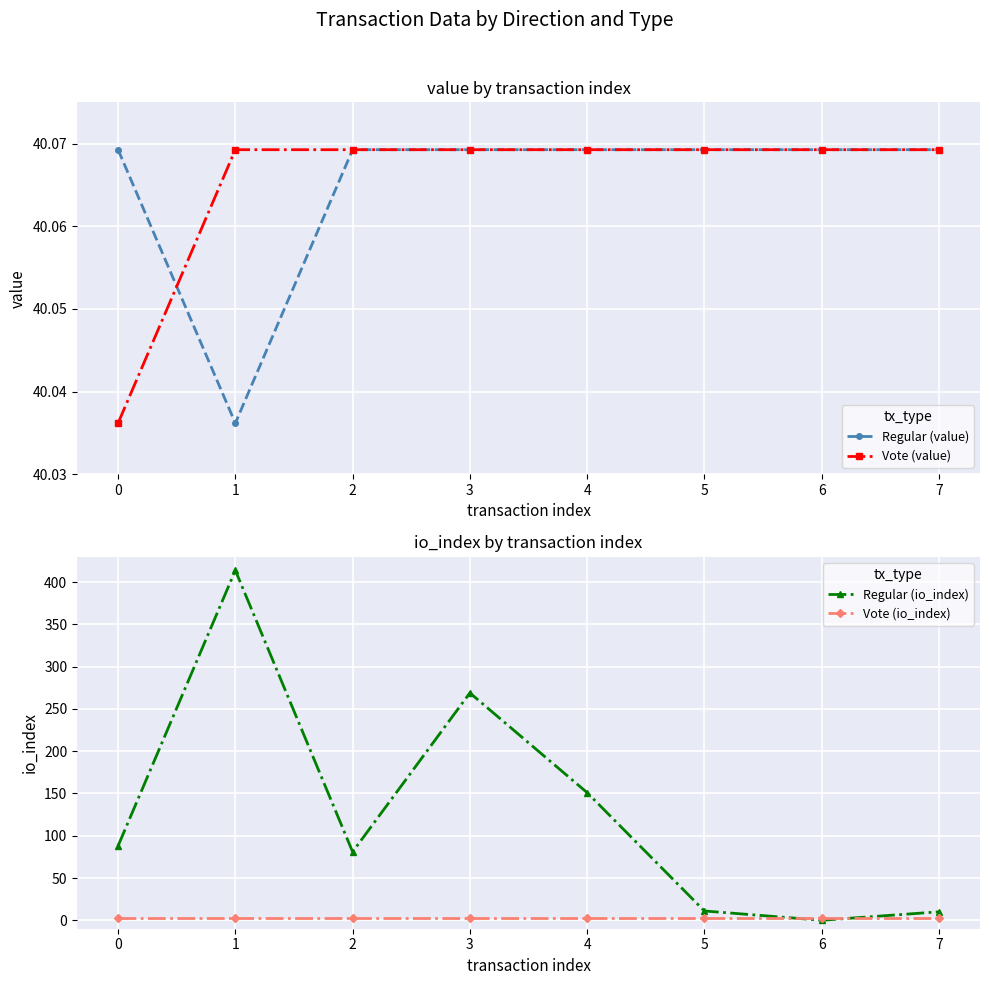

How many intersections are there between Regular (value) and Vote (value)?

1